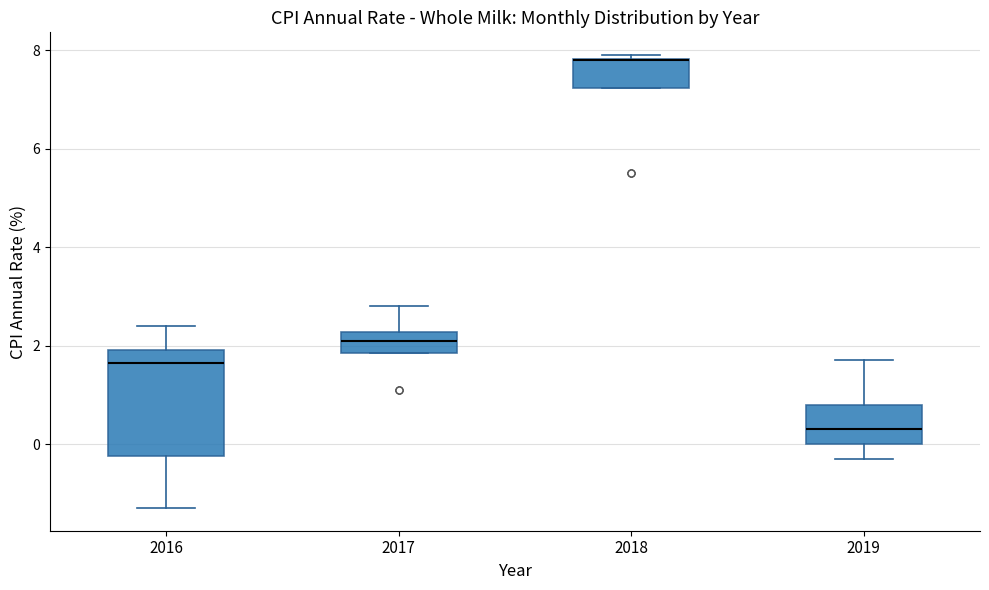

Reading left to right, read every box against the y-axis: the position of its median line, the range the box covers, and the ends of its whiskers. The values are not printed on the chart, so give them approximately, as read against the axis.

2016: median 1.6, box -0.2 to 2.0, whiskers -1.2 to 2.4
2017: median 2.2 (inside the box), box 1.8 to 2.2, whiskers 1.8 to 2.8
2018: median 7.8 (drawn on the box's upper edge), box 7.2 to 7.8, whiskers 7.2 to 8.0
2019: median 0.4, box 0.0 to 0.8, whiskers -0.2 to 1.8